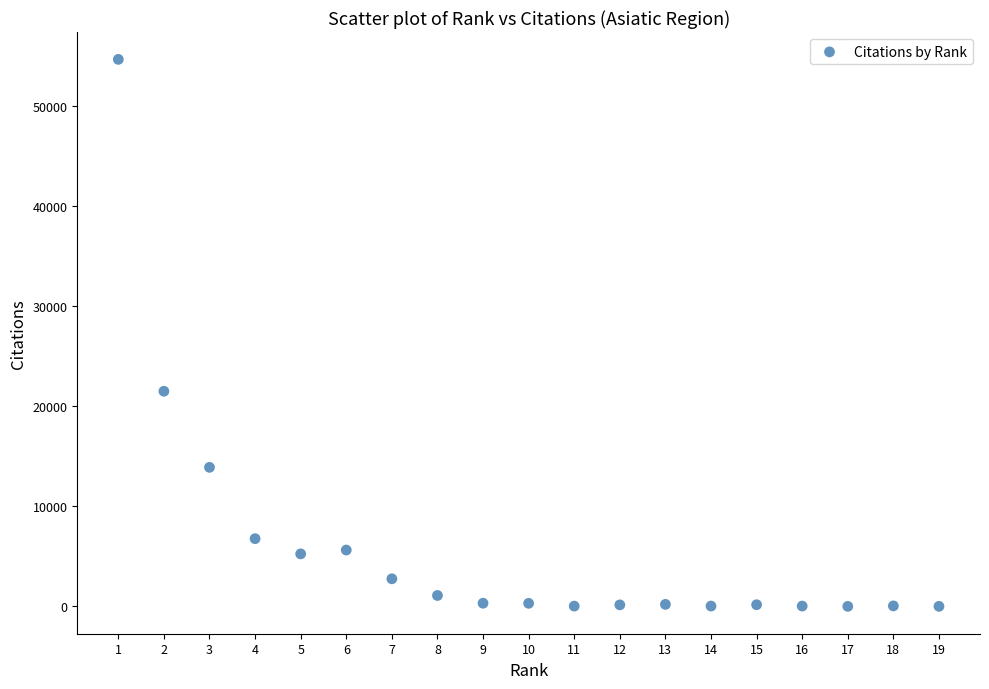

What is the range of Y values (max minus min)?

54620